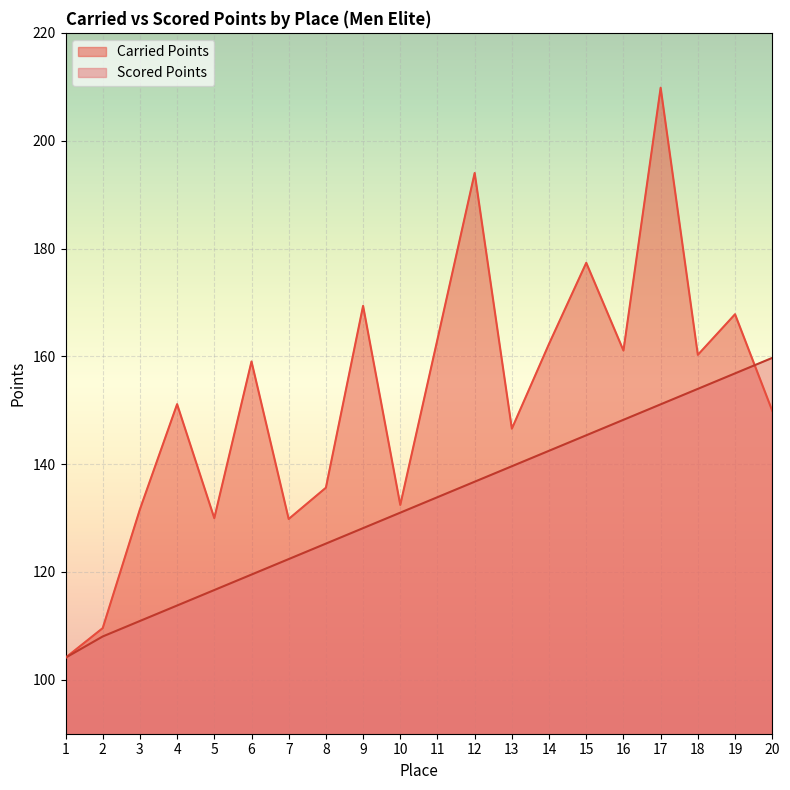

What is the value of the Scored Points point at the 10th from the left?

131.0